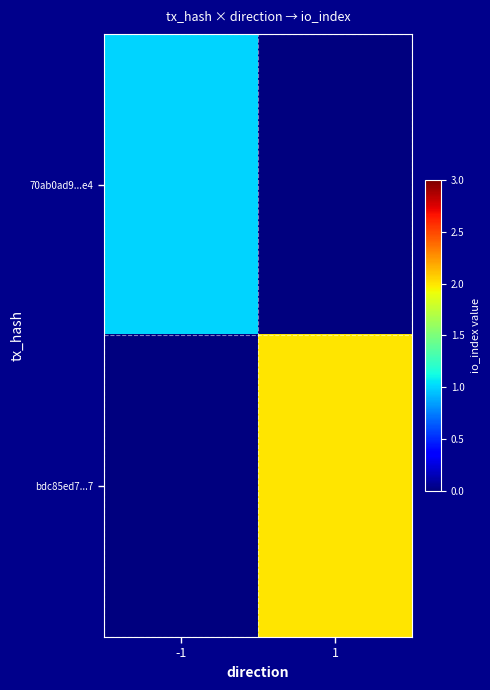

What is the difference between the highest and lowest values at direction?

2